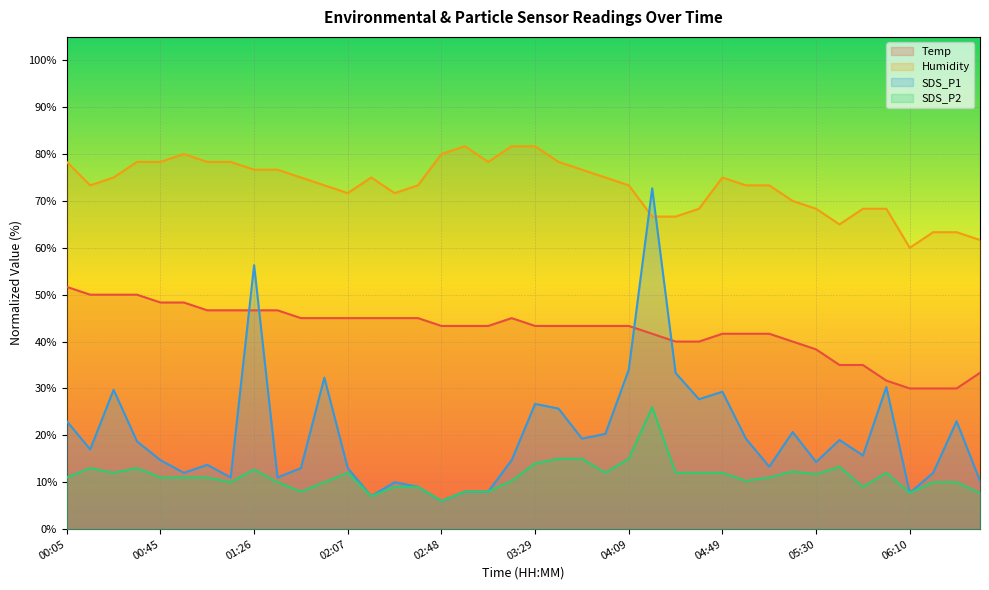

True or false: SDS_P1 and Humidity intersect in this chart.

True